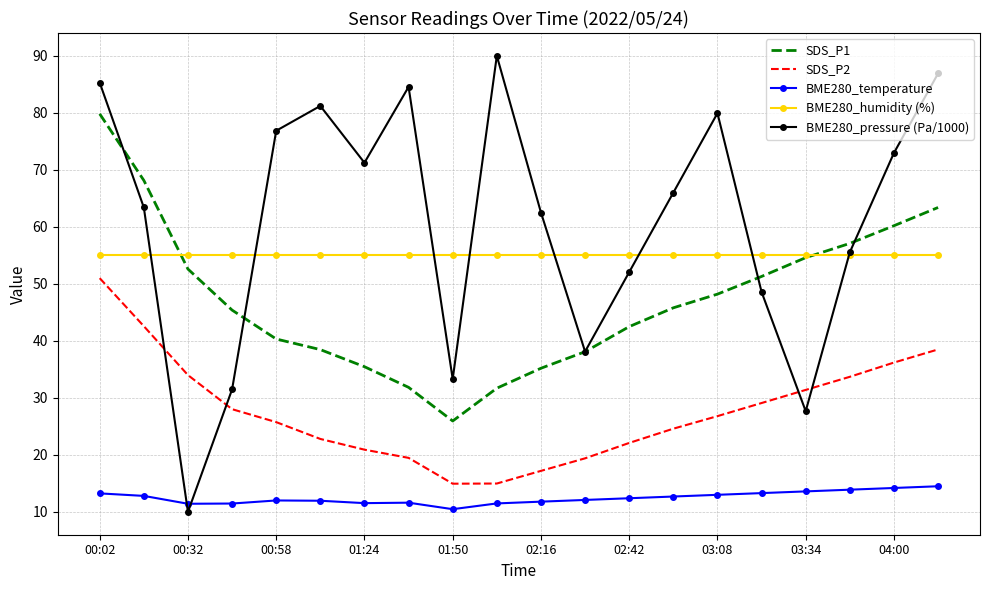

What is the minimum value shown in the chart?

10.0